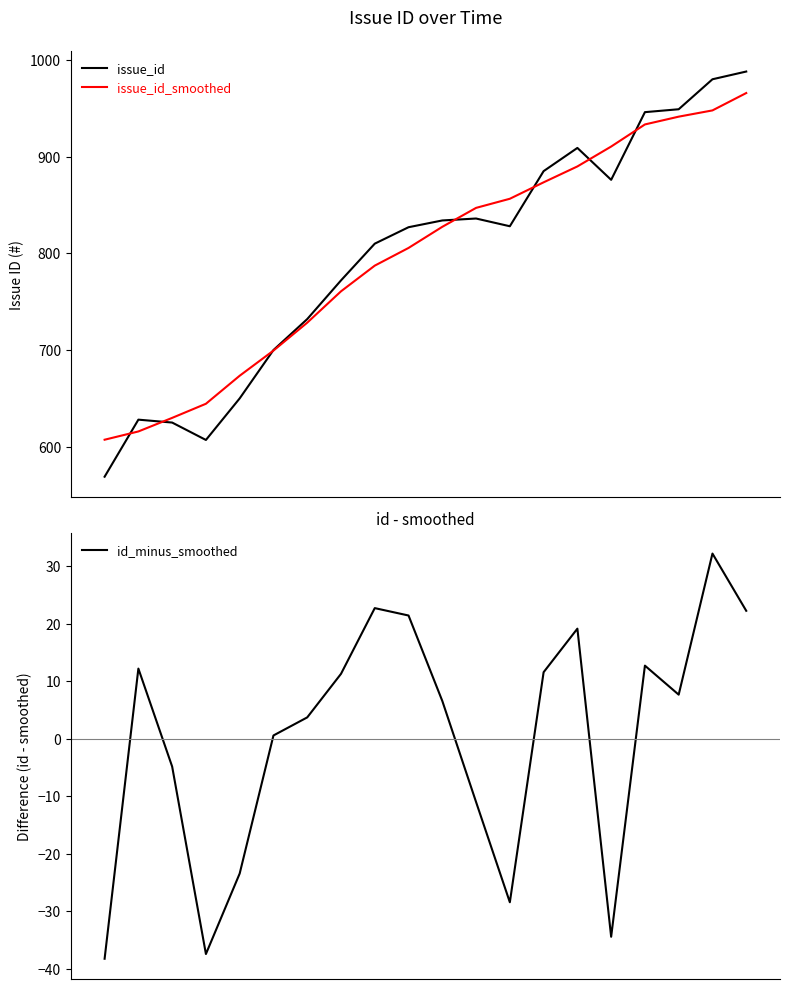

Reading right to left, list all the values displayed in this chart.

issue_id: 19=988.0	18=980.0	17=949.0	16=946.0	15=876.0	14=909.0	13=885.0	12=828.0	11=836.0	10=834.0	9=827.0	8=810.0	7=772.0	6=732.0	5=700.0	4=650.0	3=607.0	2=625.0	1=628.0	0=569.0
issue_id_smoothed: 19=965.8	18=947.8	17=941.3	16=933.3	15=910.4	14=889.9	13=873.4	12=856.4	11=847.0	10=827.4	9=805.6	8=787.3	7=760.7	6=728.3	5=699.4	4=673.4	3=644.4	2=629.8	1=615.8	0=607.2
id_minus_smoothed: 19=22.2	18=32.2	17=7.7	16=12.7	15=-34.4	14=19.1	13=11.6	12=-28.4	11=-11.0	10=6.6	9=21.4	8=22.7	7=11.3	6=3.7	5=0.6	4=-23.4	3=-37.4	2=-4.8	1=12.2	0=-38.2